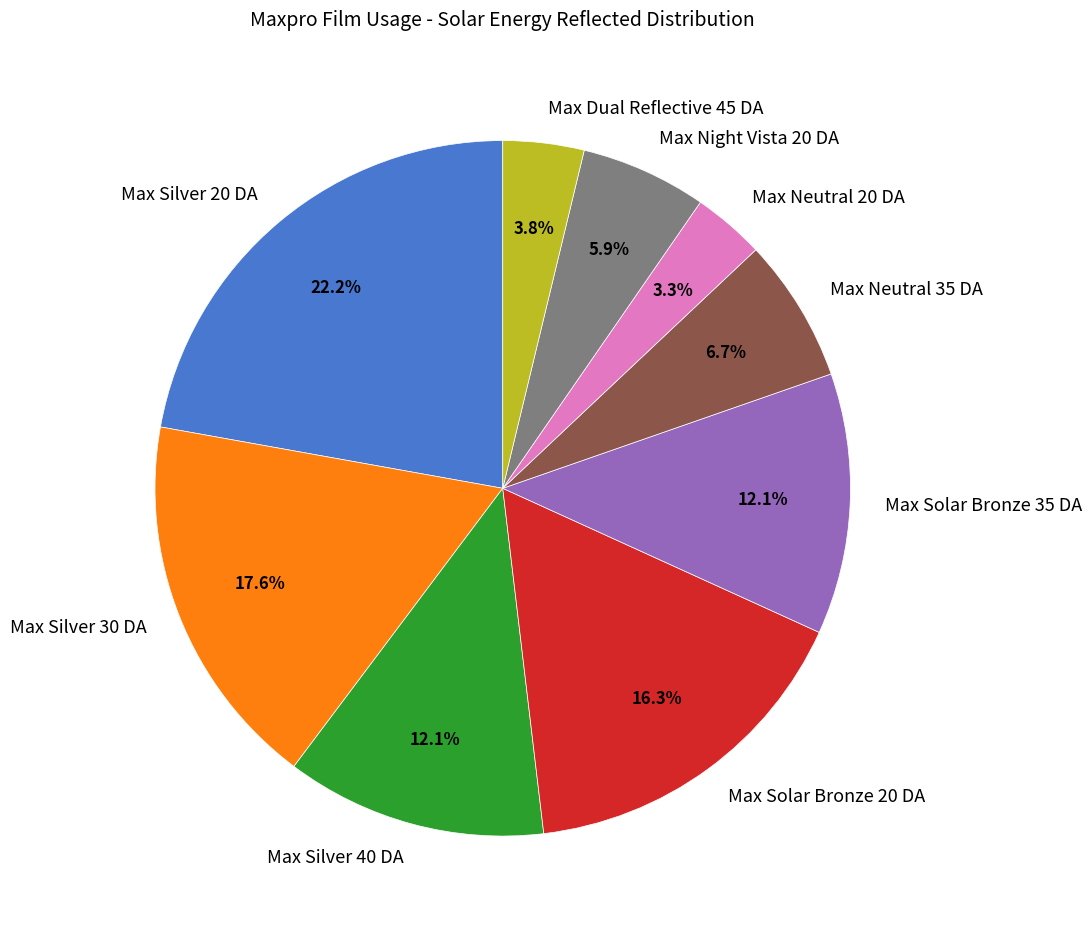

Which category has the biggest portion of the pie?

Max Silver 20 DA